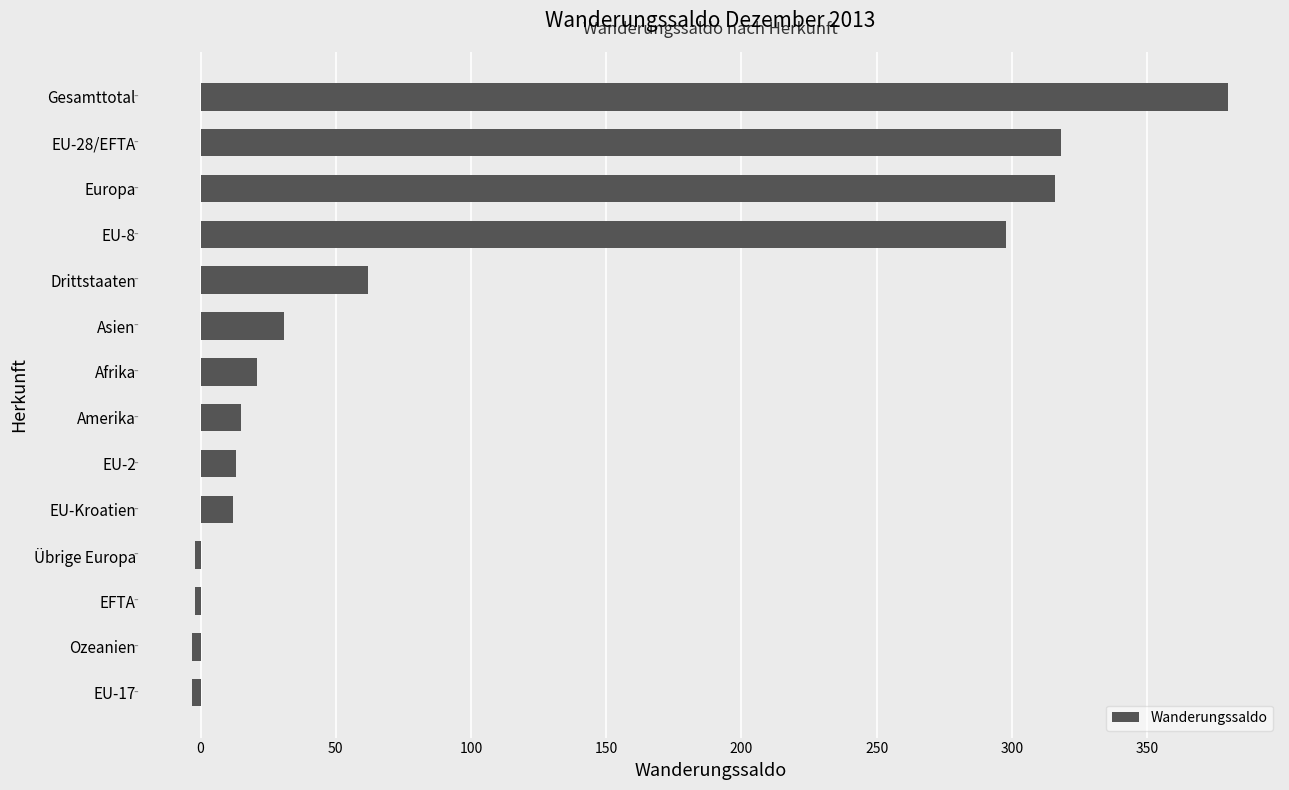

How many distinct data groups are displayed?

1